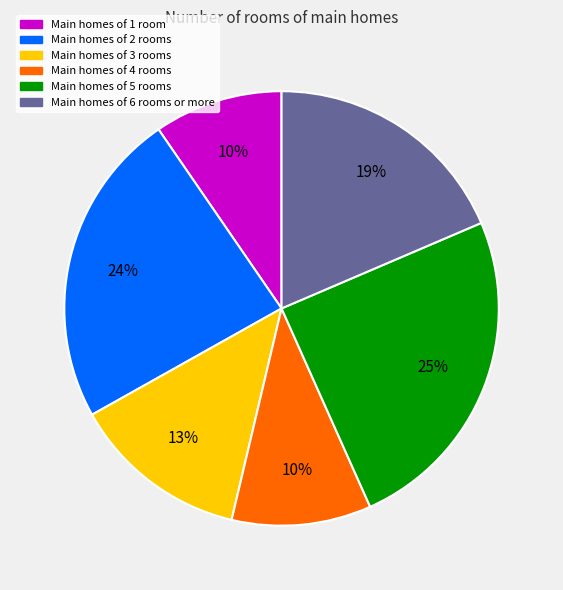

How many slices are in this pie chart?

6